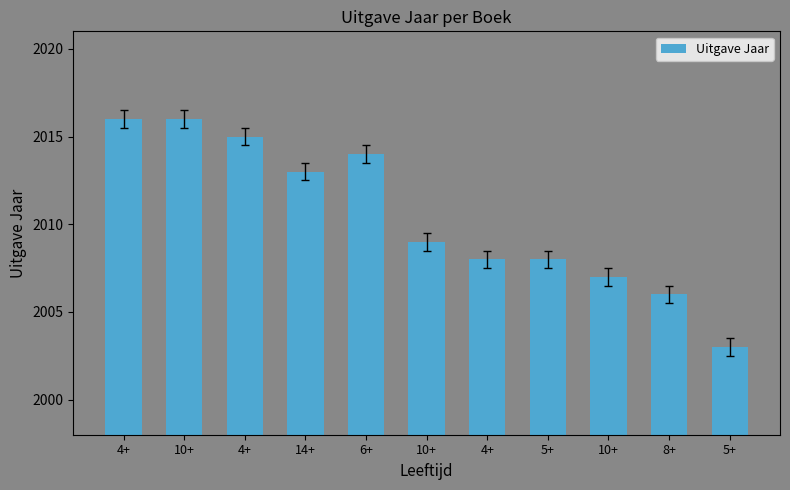

How many bars are there in total?

11